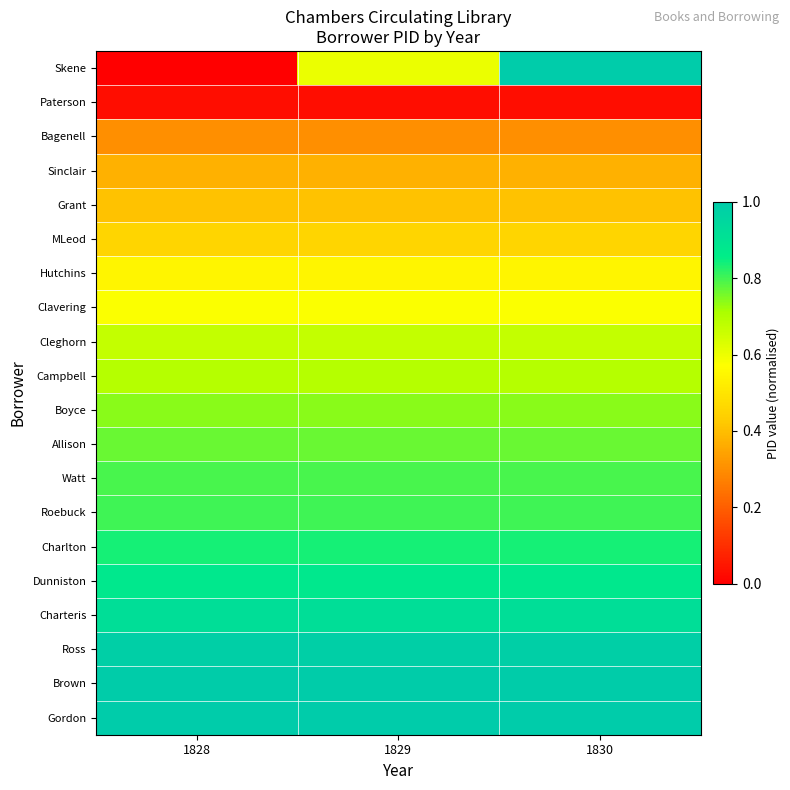

Rank the series at 1829 from lowest to highest value.

Paterson, Bagenell, Sinclair, Grant, MLeod, Hutchins, Clavering, Skene, Cleghorn, Campbell, Boyce, Allison, Watt, Roebuck, Charlton, Dunniston, Charteris, Ross, Brown, Gordon